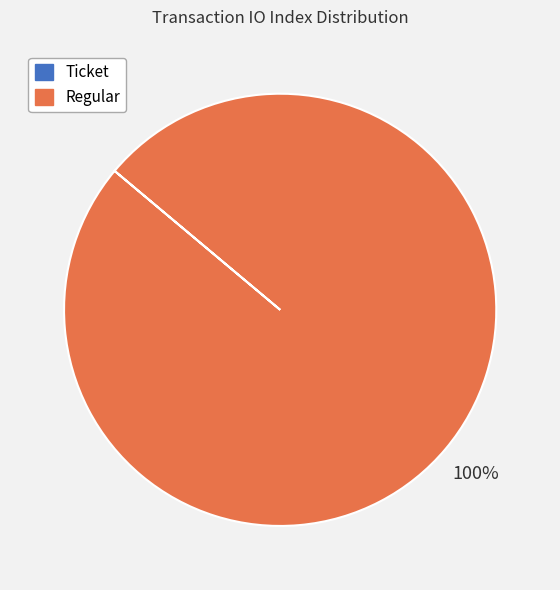

To the nearest percent, what is the difference between the largest and smallest slice percentages?

100%